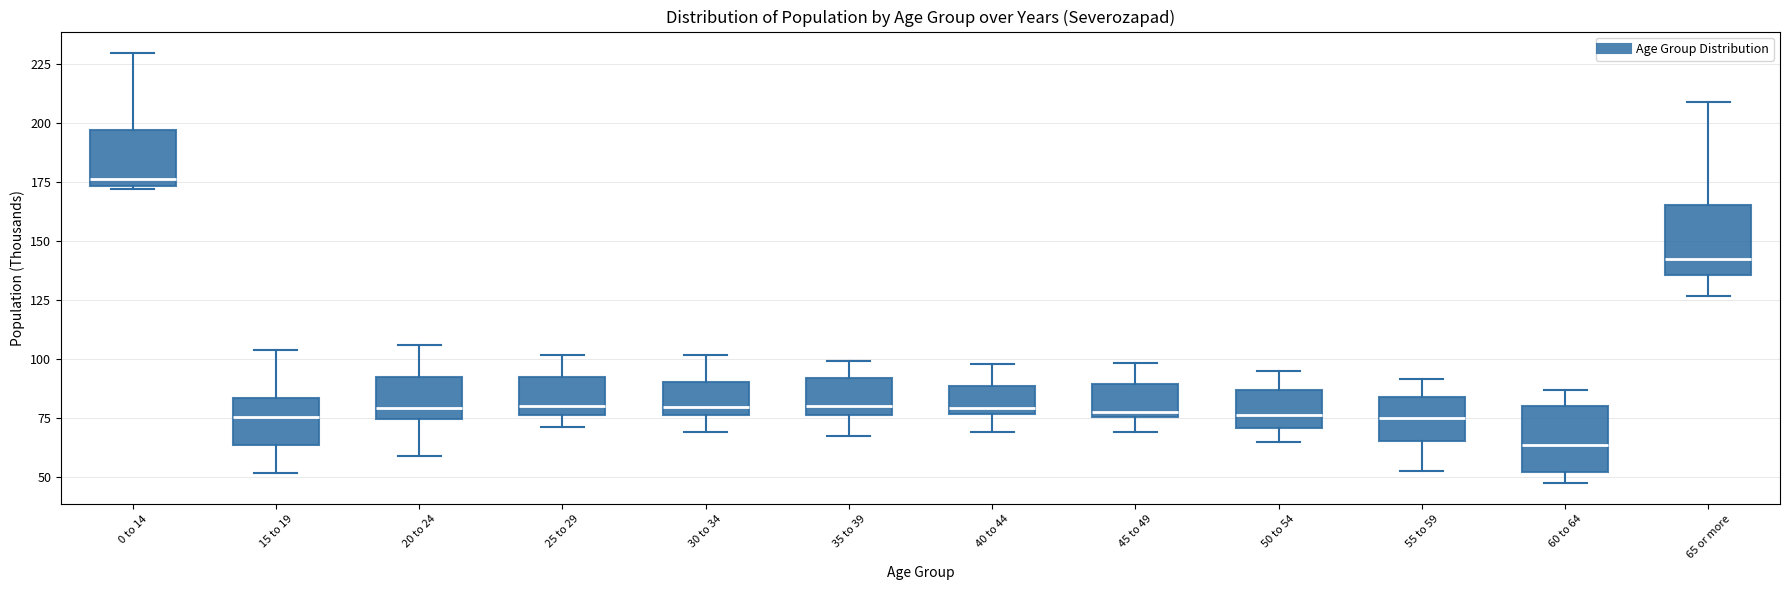

Reading left to right, transcribe this box plot: for each box, give where its median line is, the range the box spans, and where its two whiskers end, as read against the y-axis. The values are not printed on the chart, so give them approximately, as read against the axis.

0 to 14: median 175 (just above the box's lower edge), box 175 to 195, whiskers 170 to 230
15 to 19: median 75, box 65 to 85, whiskers 50 to 105
20 to 24: median 80, box 75 to 95, whiskers 60 to 105
25 to 29: median 80, box 75 to 90, whiskers 70 to 100
30 to 34: median 80, box 75 to 90, whiskers 70 to 100
35 to 39: median 80, box 75 to 90, whiskers 65 to 100
40 to 44: median 80, box 75 to 90, whiskers 70 to 100
45 to 49: median 80, box 75 to 90, whiskers 70 to 100
50 to 54: median 75, box 70 to 85, whiskers 65 to 95
55 to 59: median 75, box 65 to 85, whiskers 50 to 90
60 to 64: median 65, box 50 to 80, whiskers 50 (just below the box's lower edge) to 85
65 or more: median 145, box 135 to 165, whiskers 125 to 210